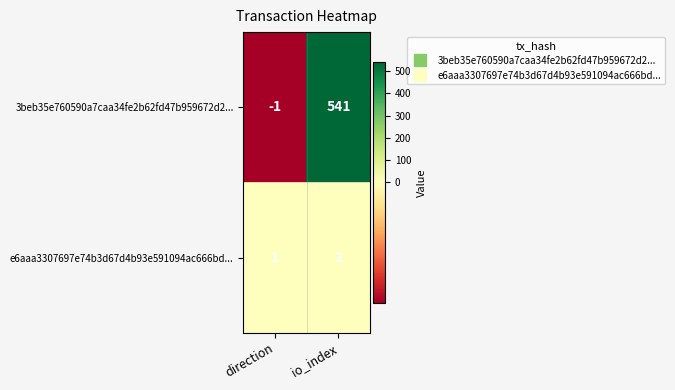

Which series has the largest total across all categories?

3beb35e760590a7caa34fe2b62fd47b959672d2...